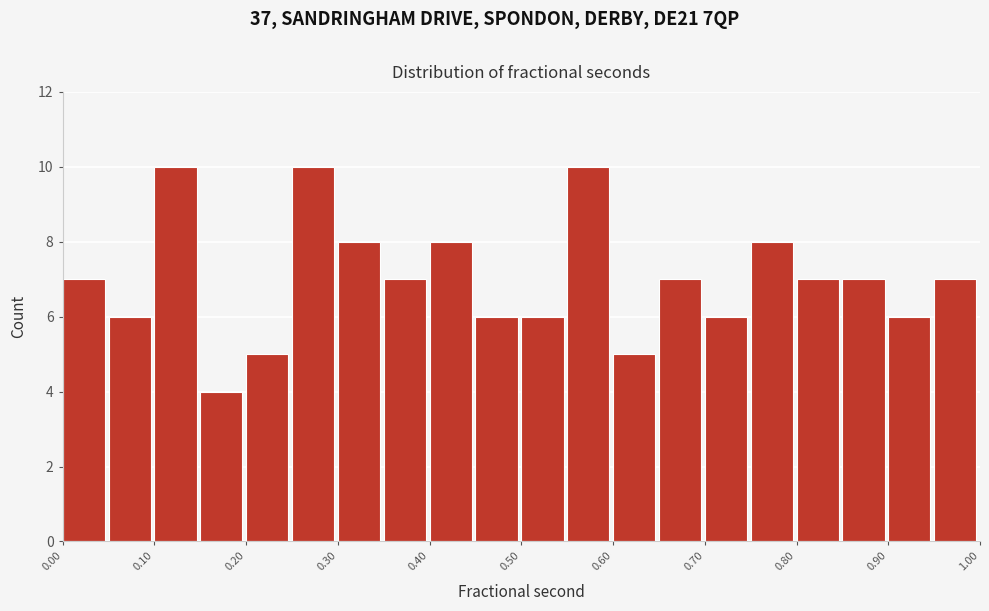

What is the height of the bar covering 0.50 to 0.55 on the x-axis? The values are not printed on the chart, so give them approximately, as read against the axis.

6